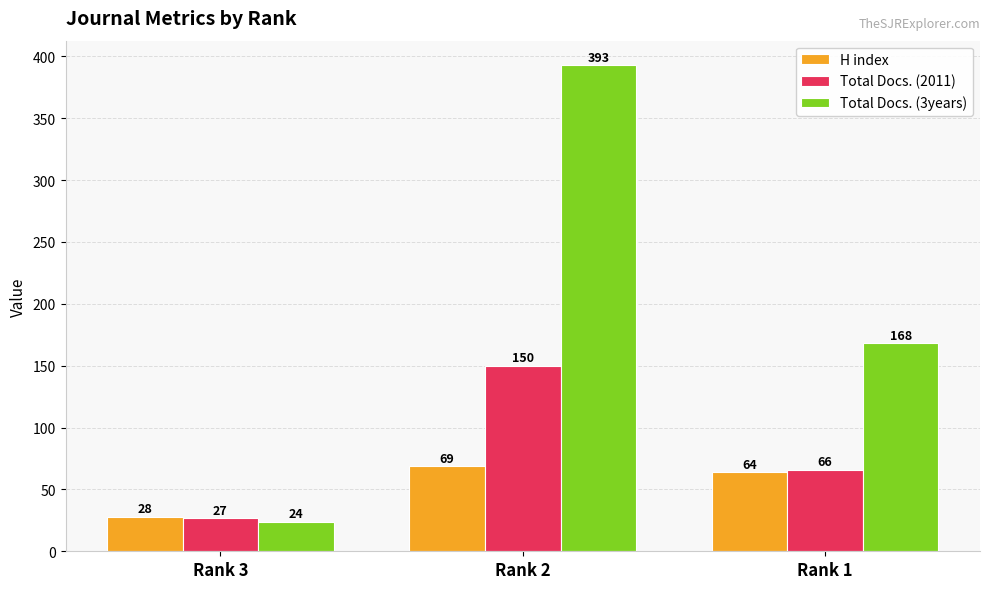

How many bars are there in total?

9